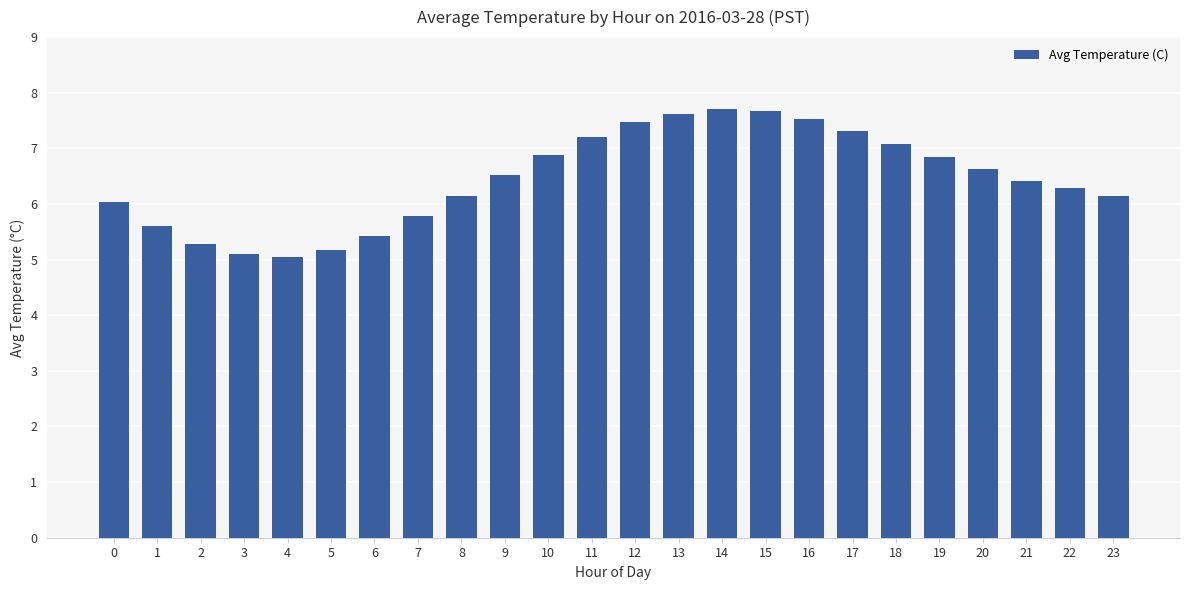

How many bars are there in total?

24